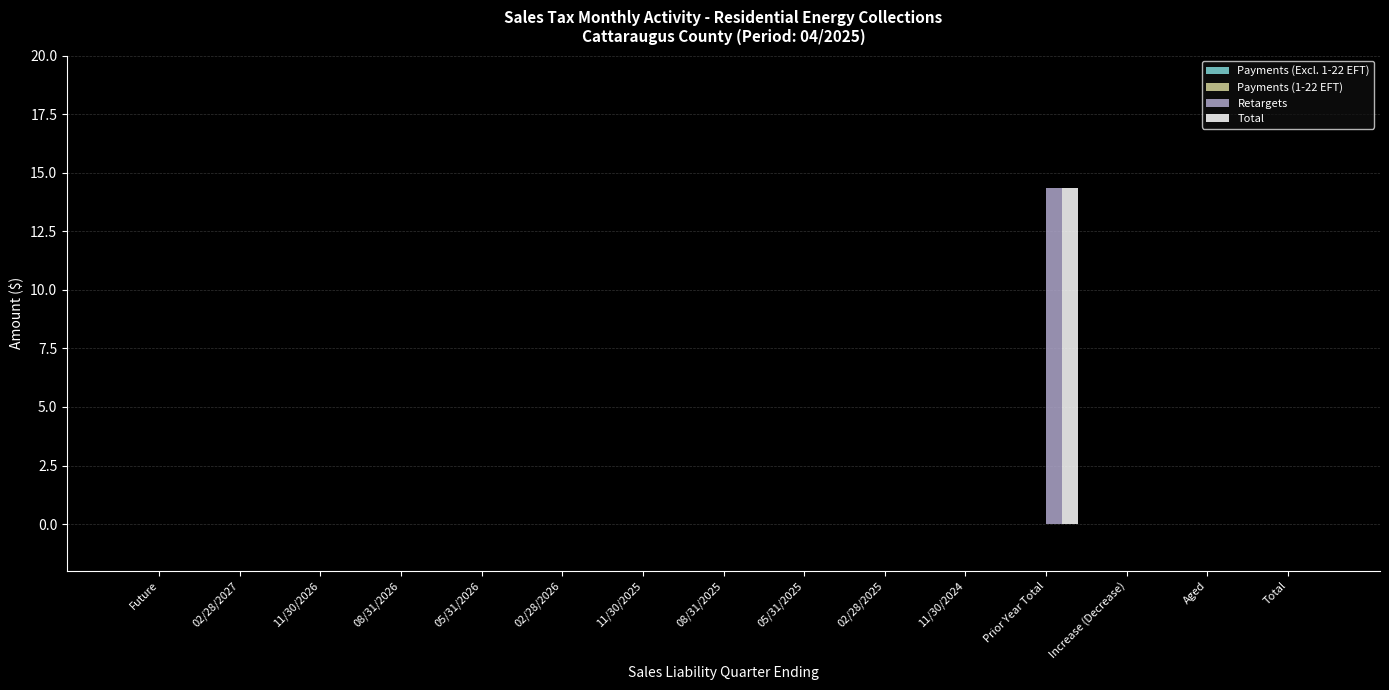

What is the maximum value for Retargets?

14.4